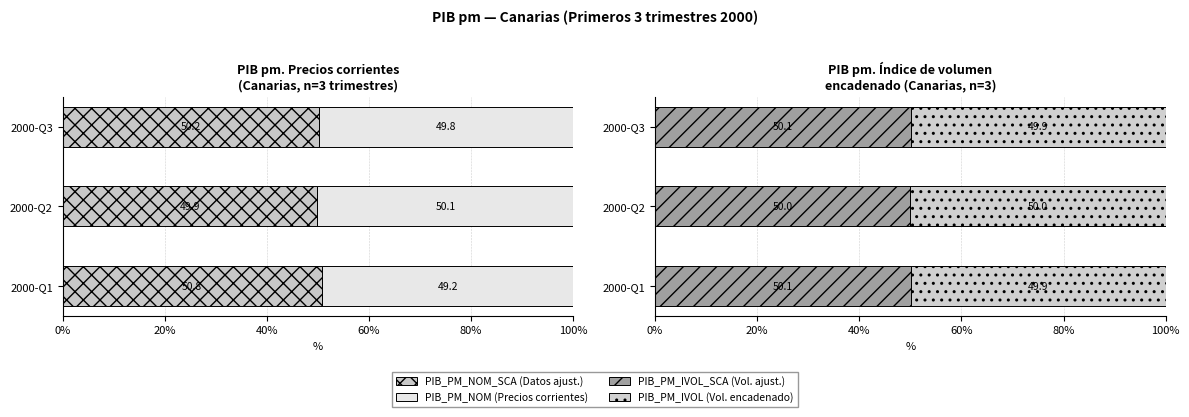

What is the value of the PIB_PM_NOM_SCA bar at the 3rd from the left?

50.2